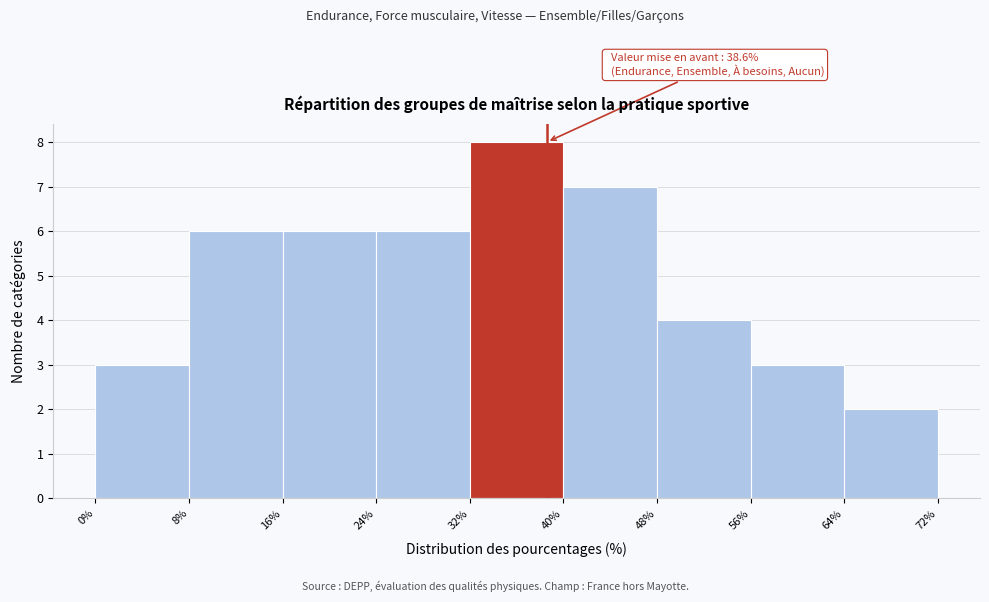

Over which range of the x-axis is the bar tallest?

32% to 40%